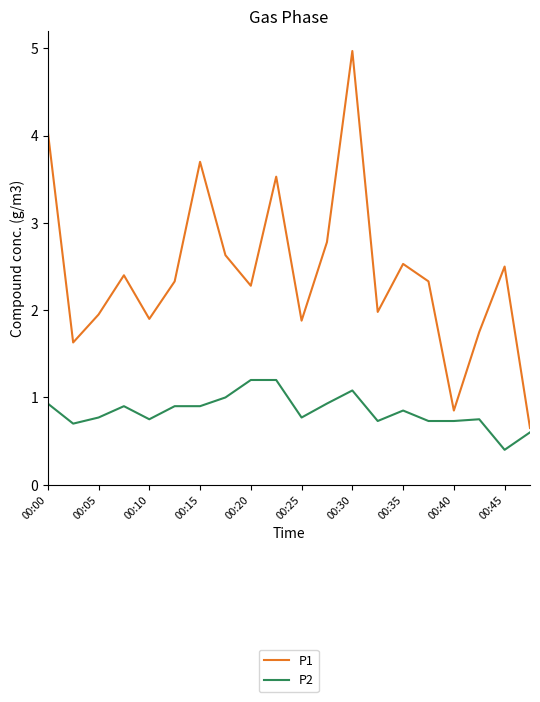

What is the minimum value shown in the chart?

0.4